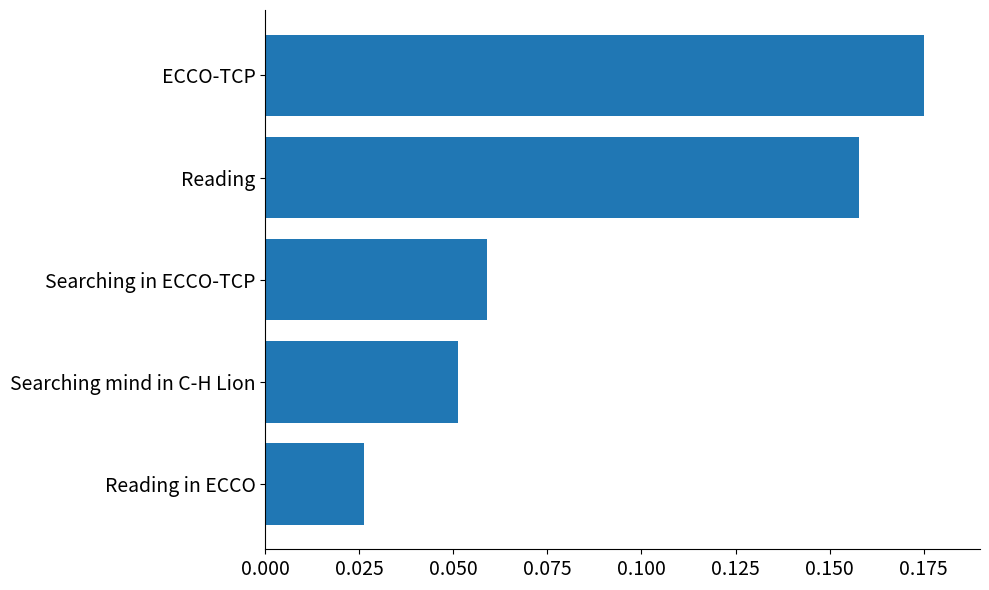

The value at ECCO-TCP is 0.3. True or false?

False